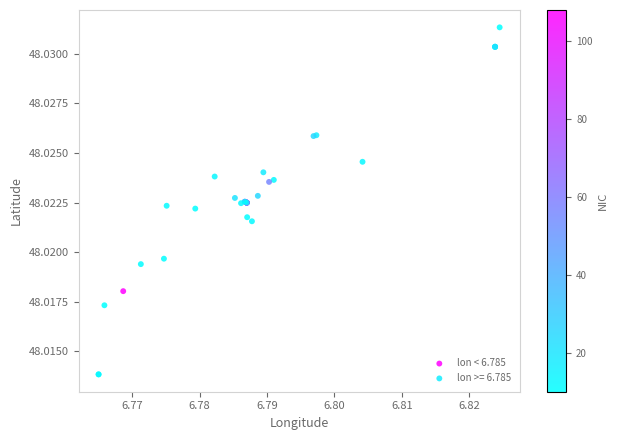

Which series contains the highest Y value?

lon >= 6.785